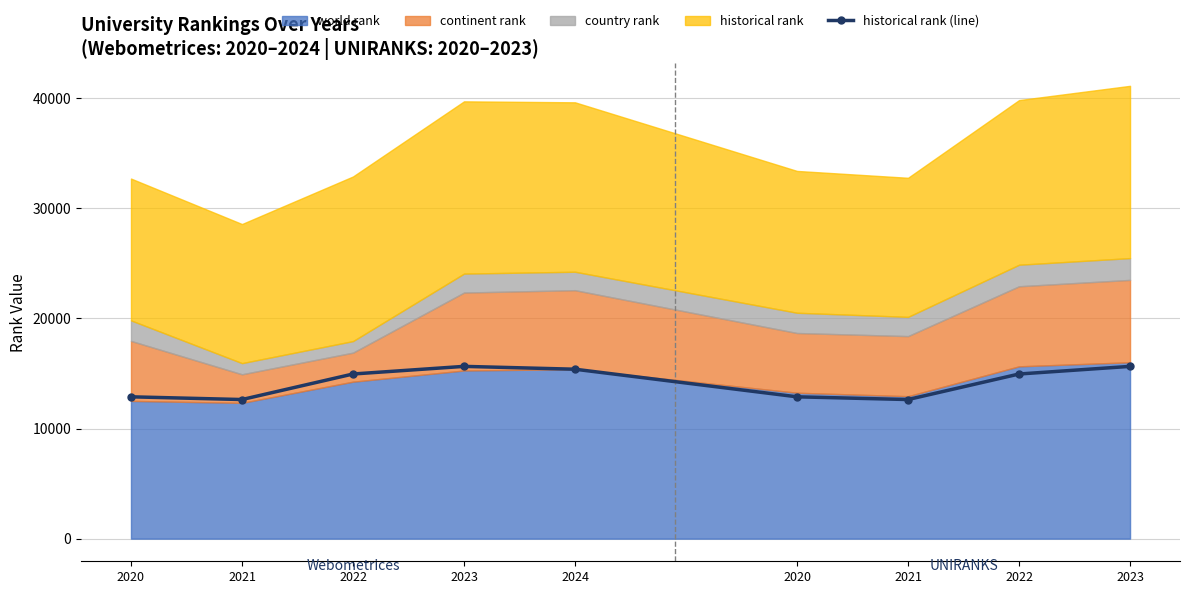

Reading right to left, extract all data points from this chart.

15645	14952	12633	12880	15387	15645	14952	12633	12880